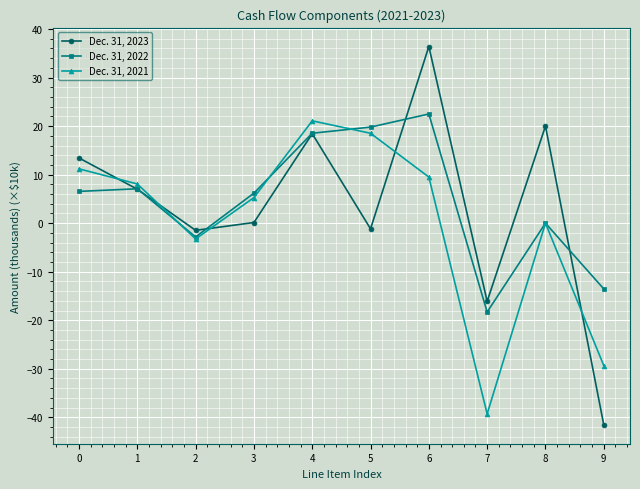

What is the spread (max minus min) of values at 5?

21.0